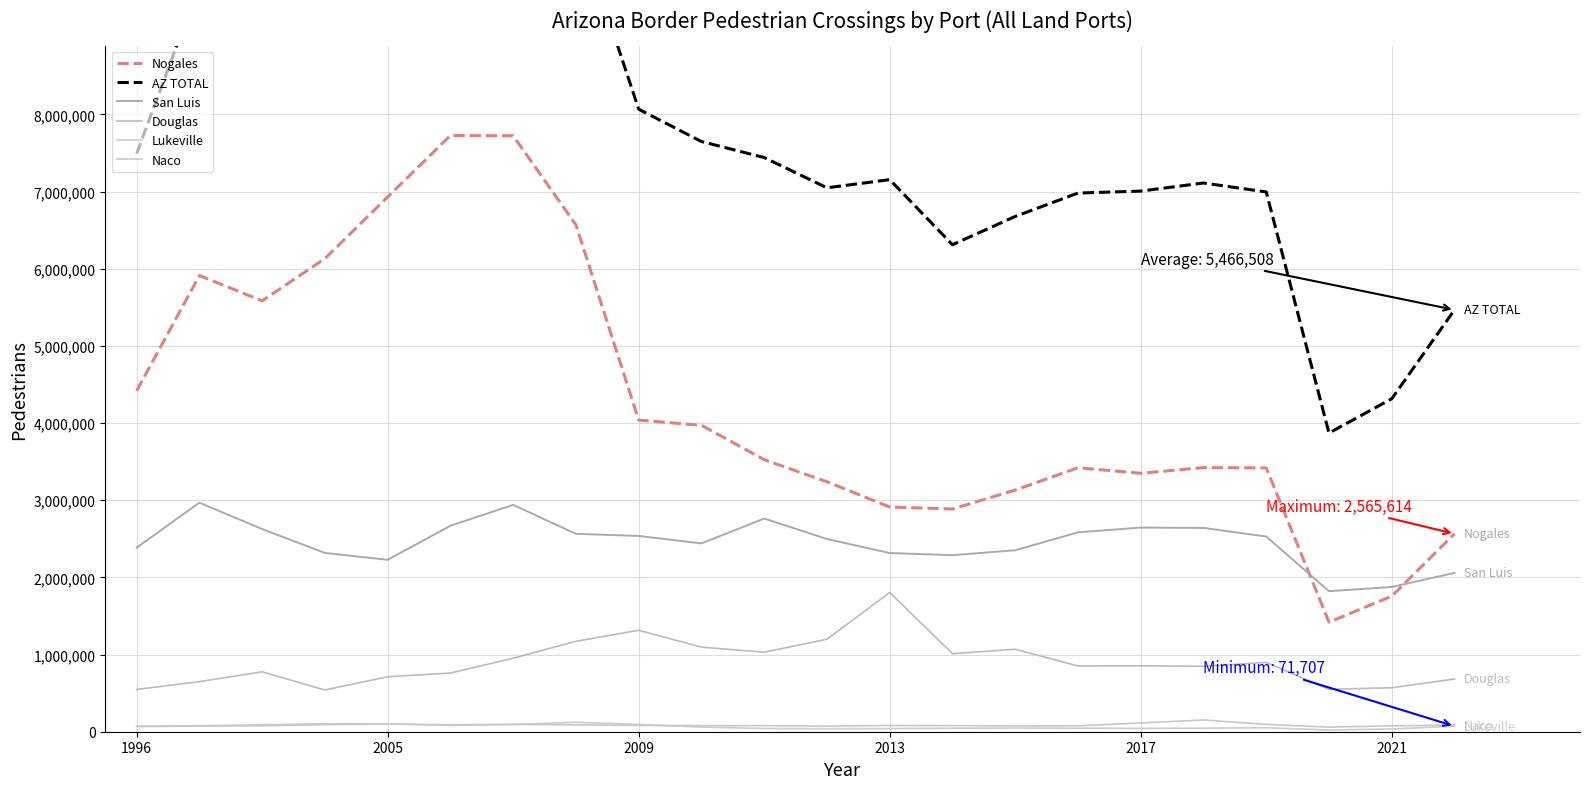

True or false: Douglas and San Luis intersect in this chart.

False